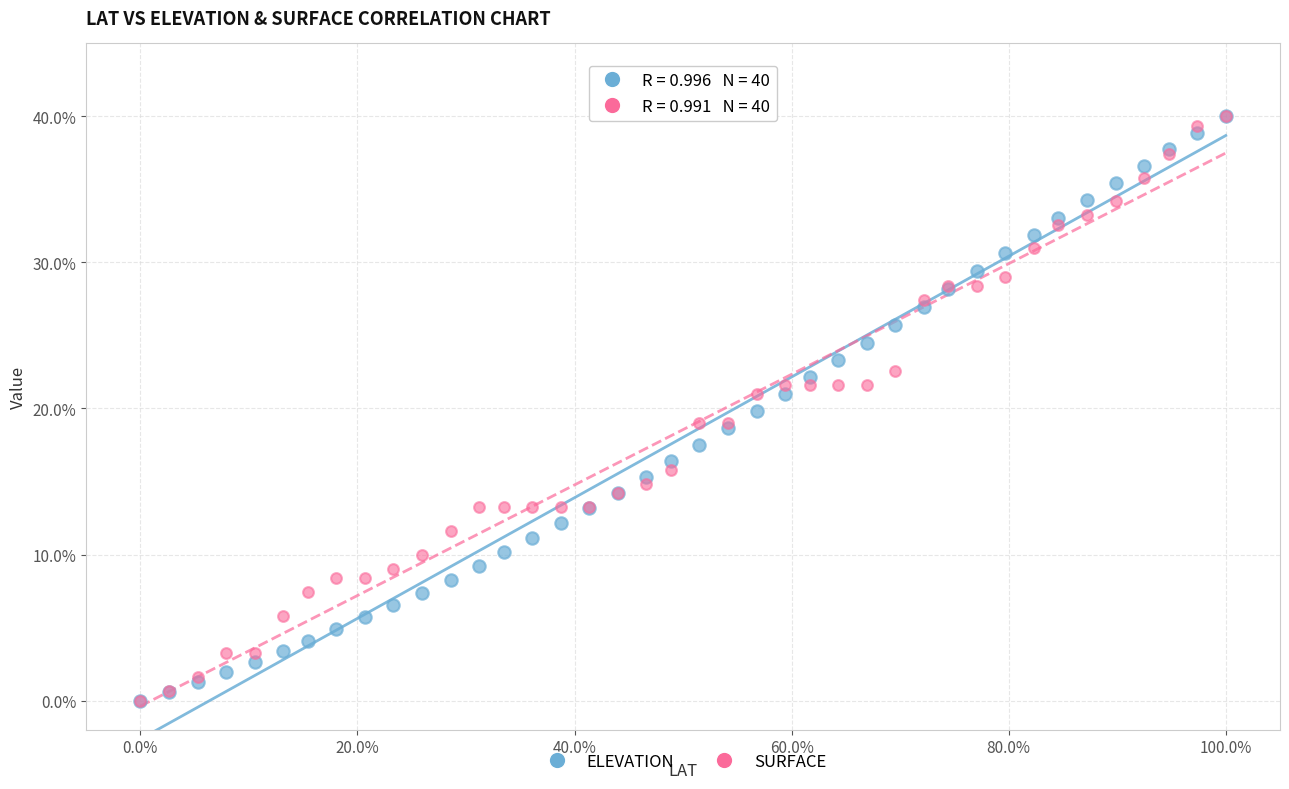

What are all the series names shown in the legend?

ELEVATION, SURFACE